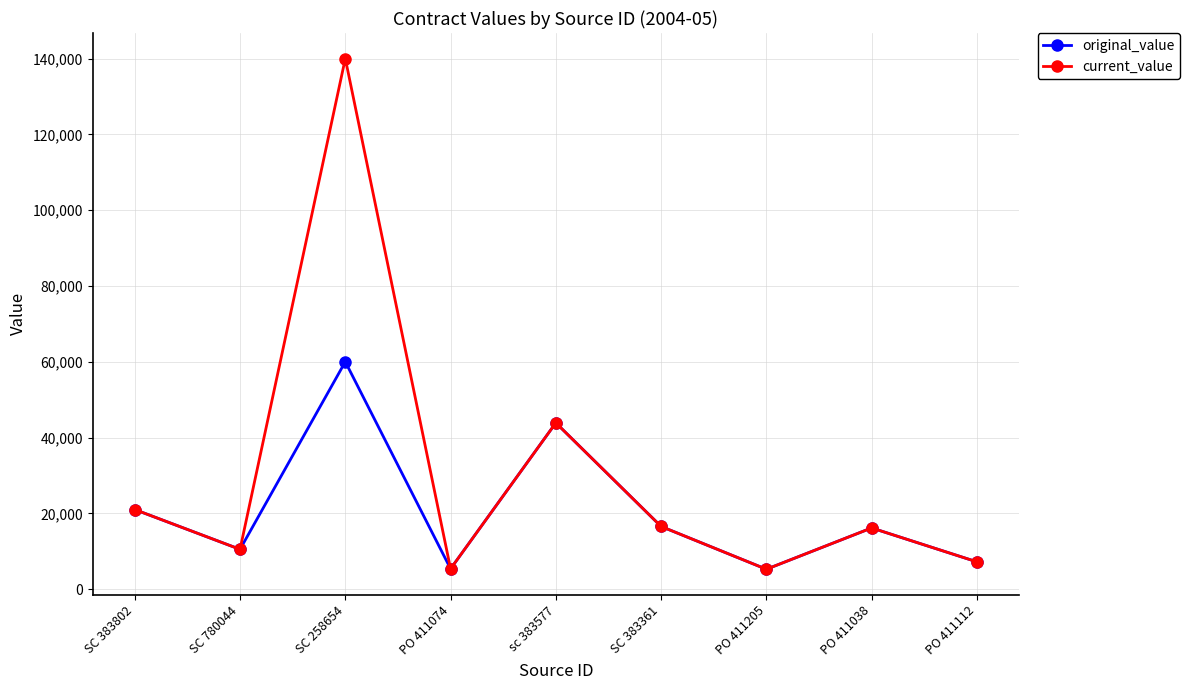

List the series in order of their peak value, highest first.

current_value, original_value